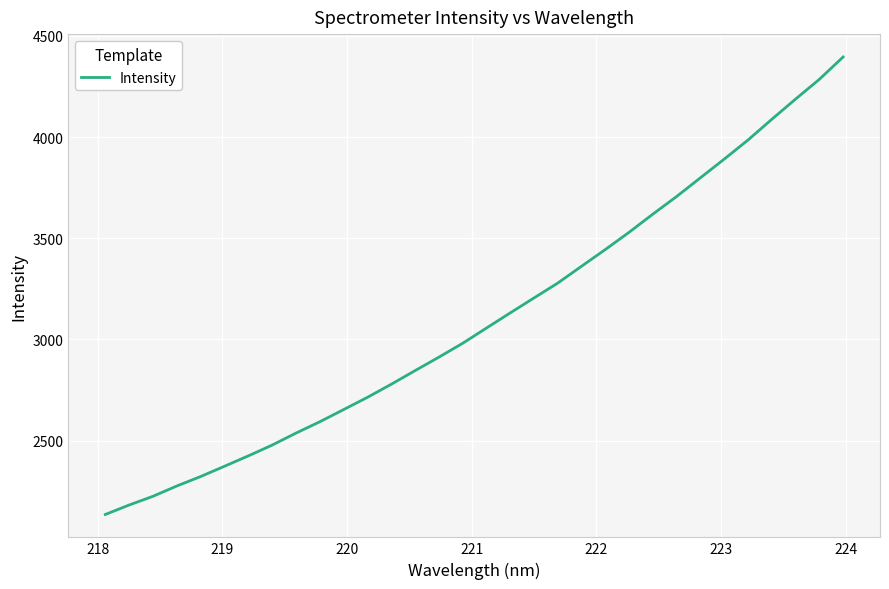

What is the minimum value shown in the chart?

2135.6